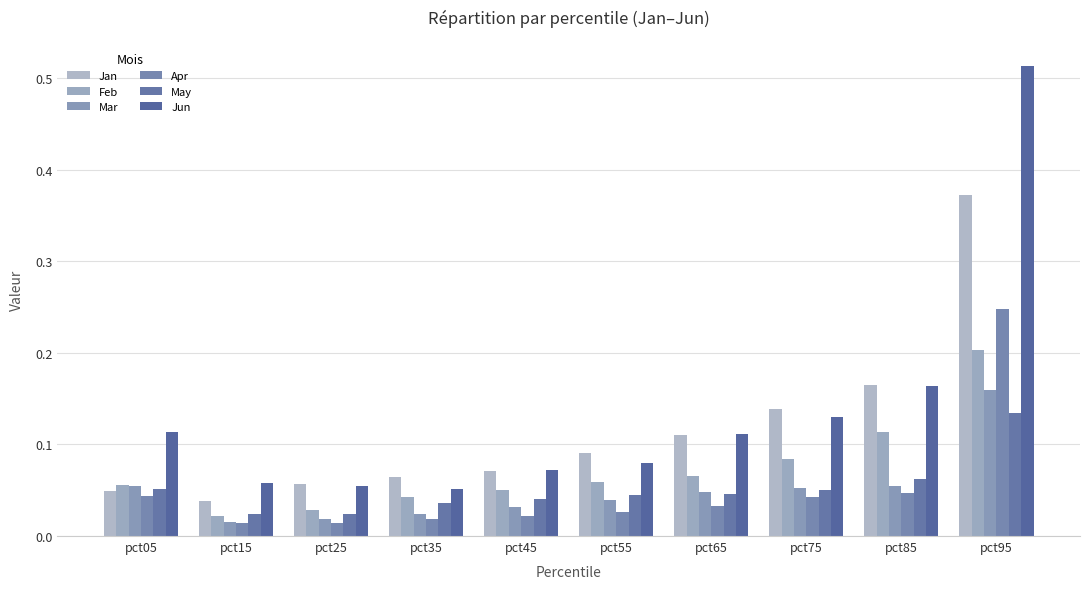

How many series are shown in this chart?

6